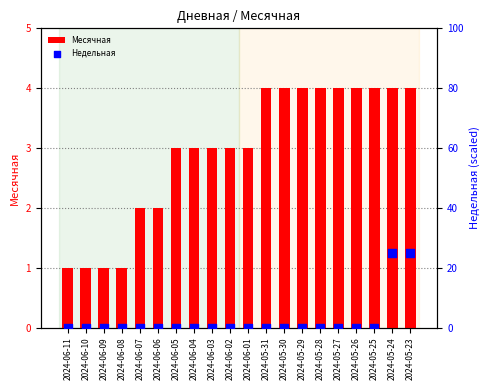

What are all the series names shown in the legend?

Месячная, Недельная